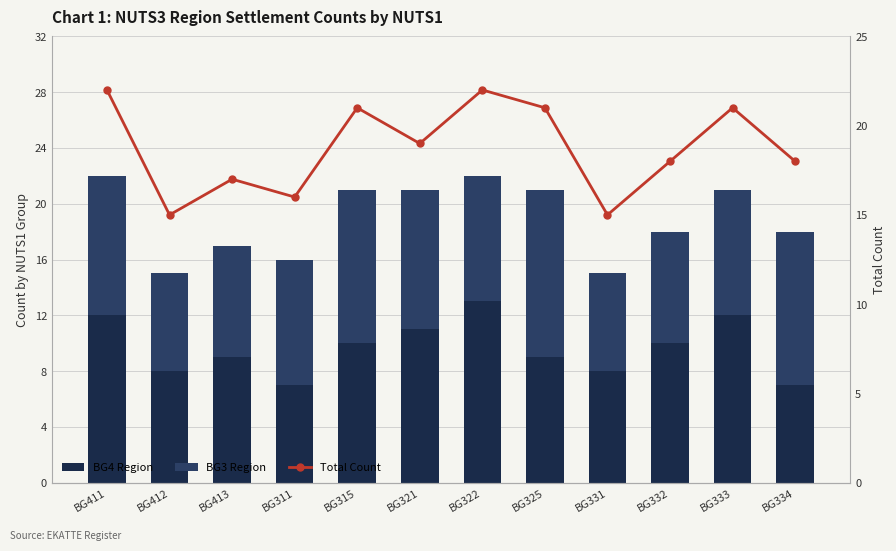

What is the total value across all series at BG315?

42